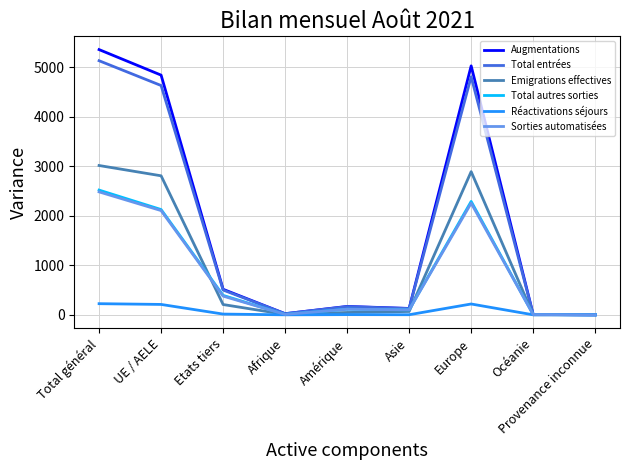

At which category is the sum across all series the highest?

Total général